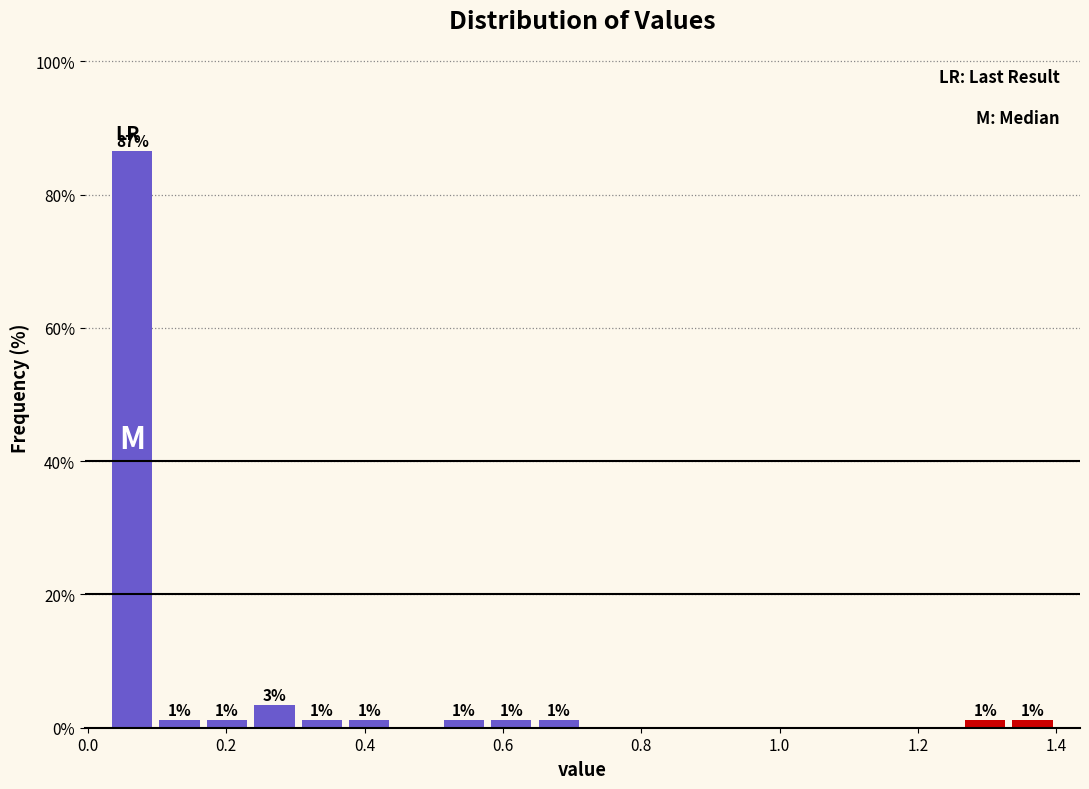

Read against the x-axis, roughly where is the centre of the tallest bar?

0.06